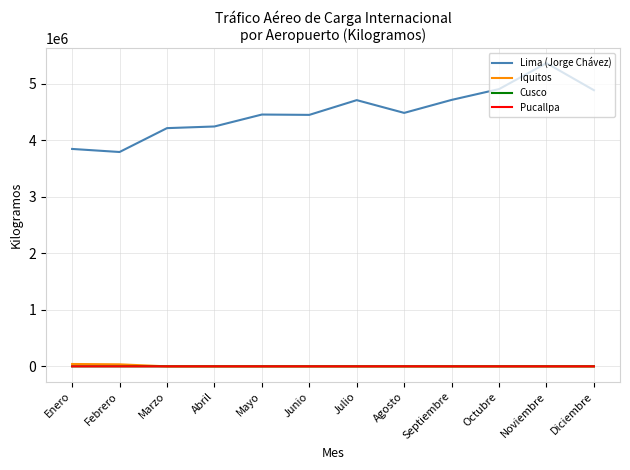

How many lines are shown in the chart?

4